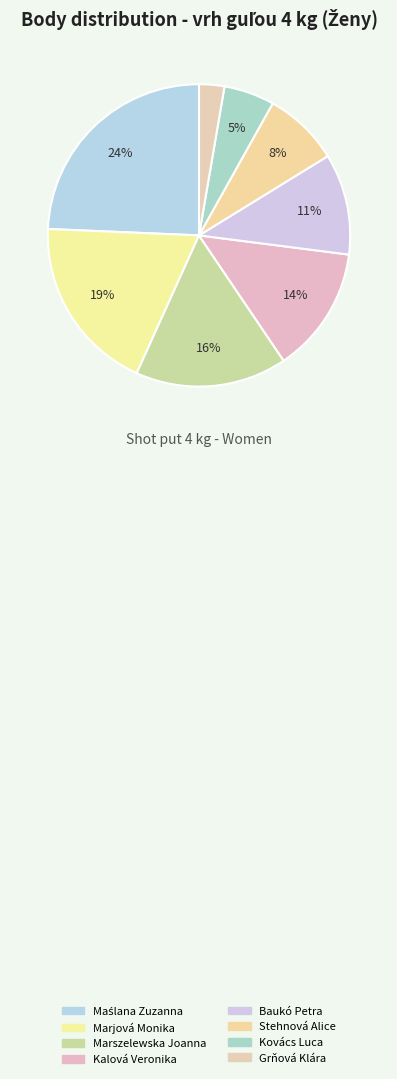

Approximately how many times larger is the value at Baukó Petra compared to Maślana Zuzanna?

0.4